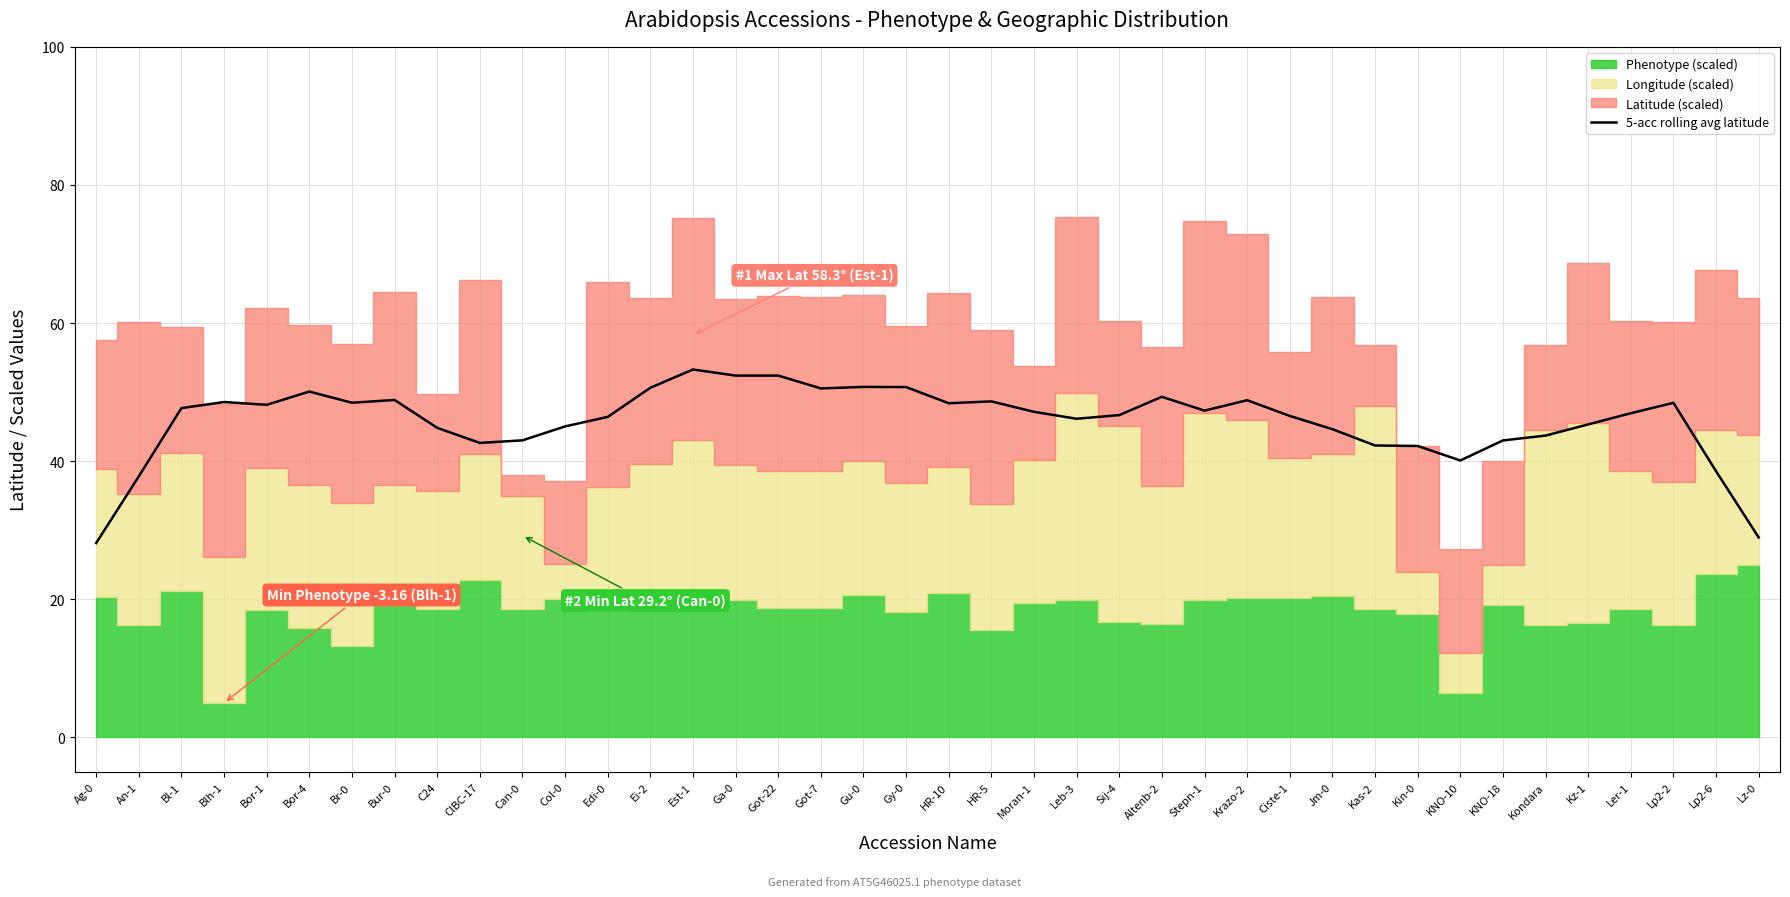

At which category does the chart reach its peak across all series?

Est-1